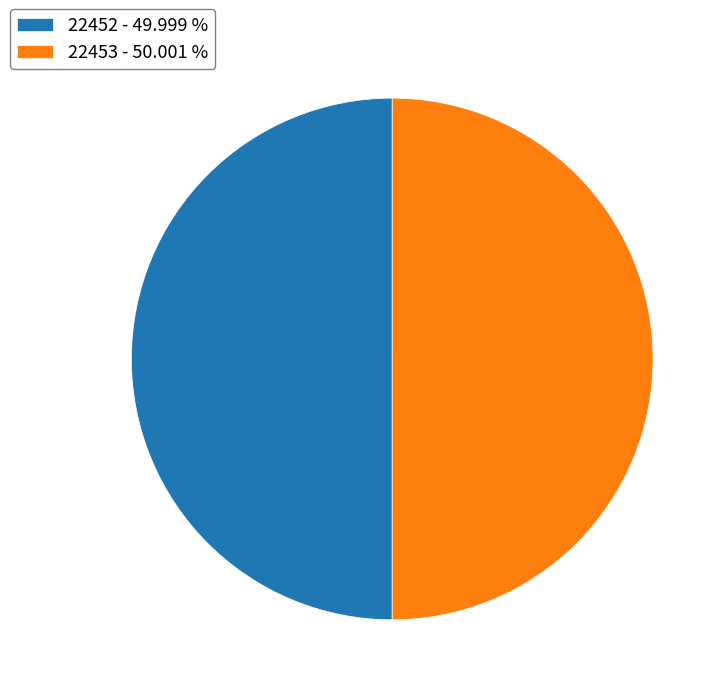

How many slices are in this pie chart?

2